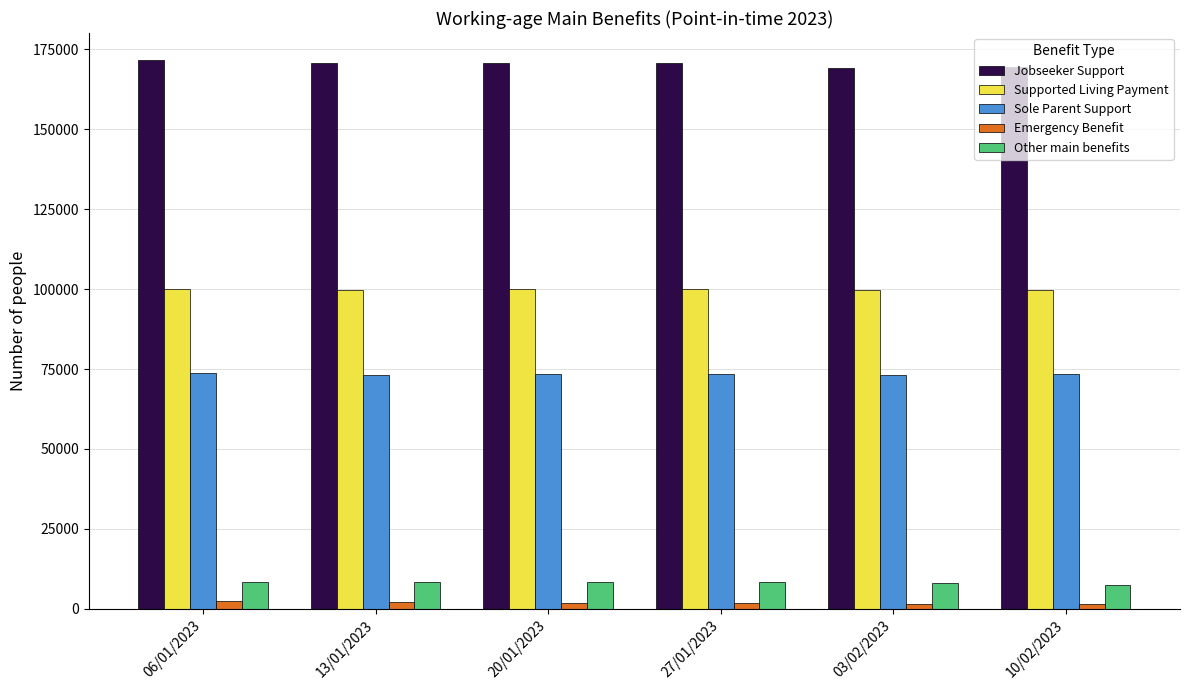

Which series has the largest total across all categories?

Jobseeker Support